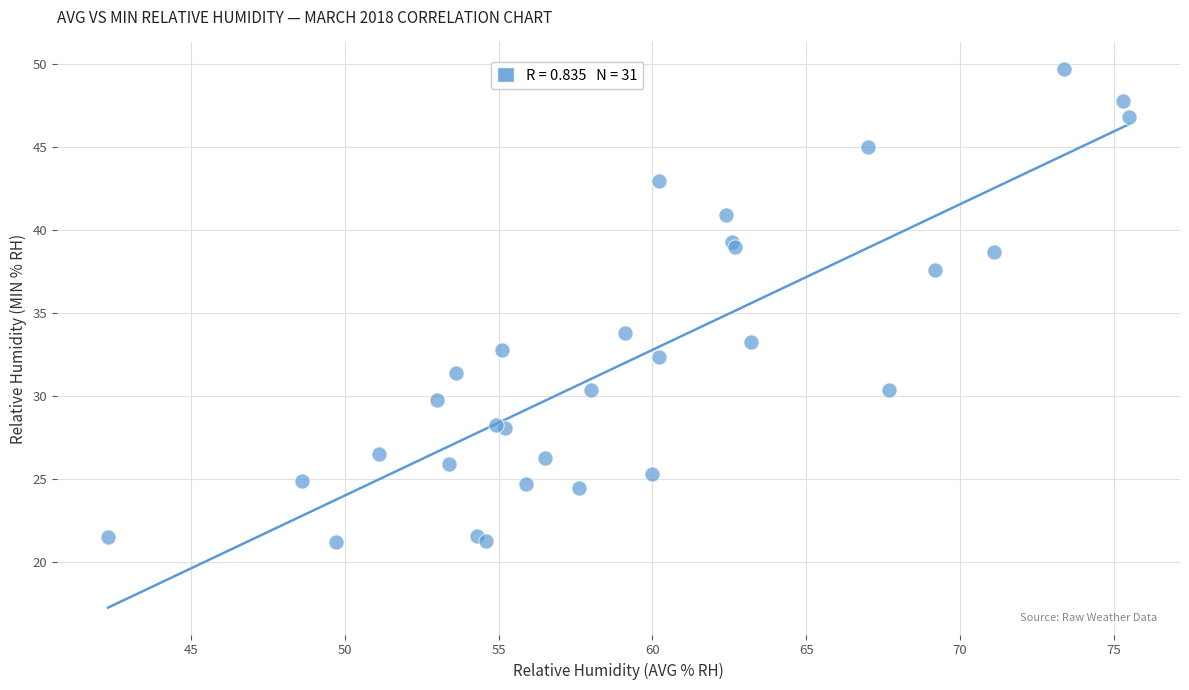

What Y value in the scatter plot is closest to 35?

33.8